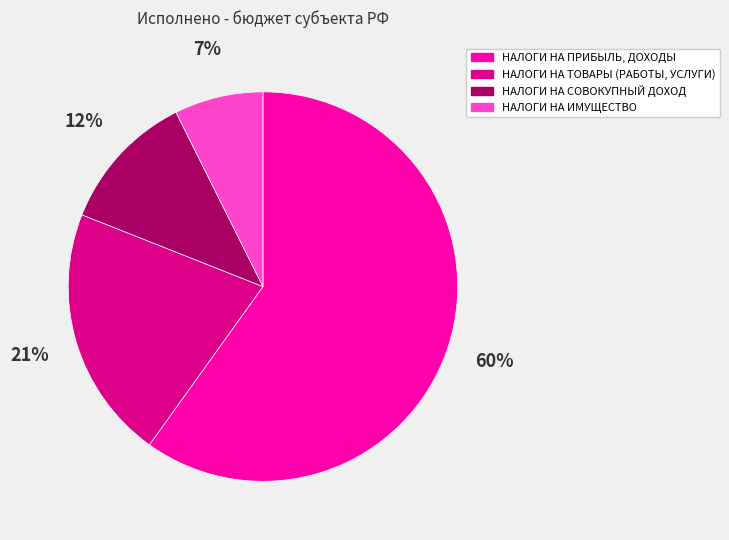

What percentage is the НАЛОГИ НА ИМУЩЕСТВО slice, to the nearest percent?

7%